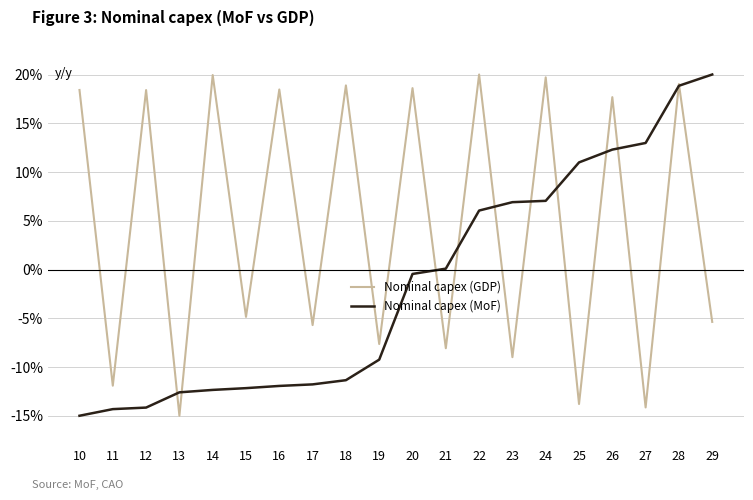

Where do Nominal capex (MoF) and Nominal capex (GDP) first cross each other?

12 and 13